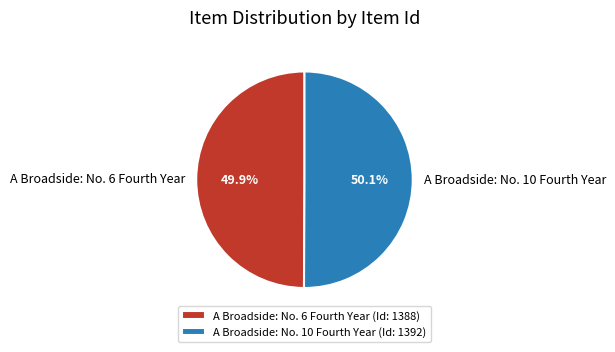

What percentage is NOT represented by A Broadside: No. 6 Fourth Year?

50.1%